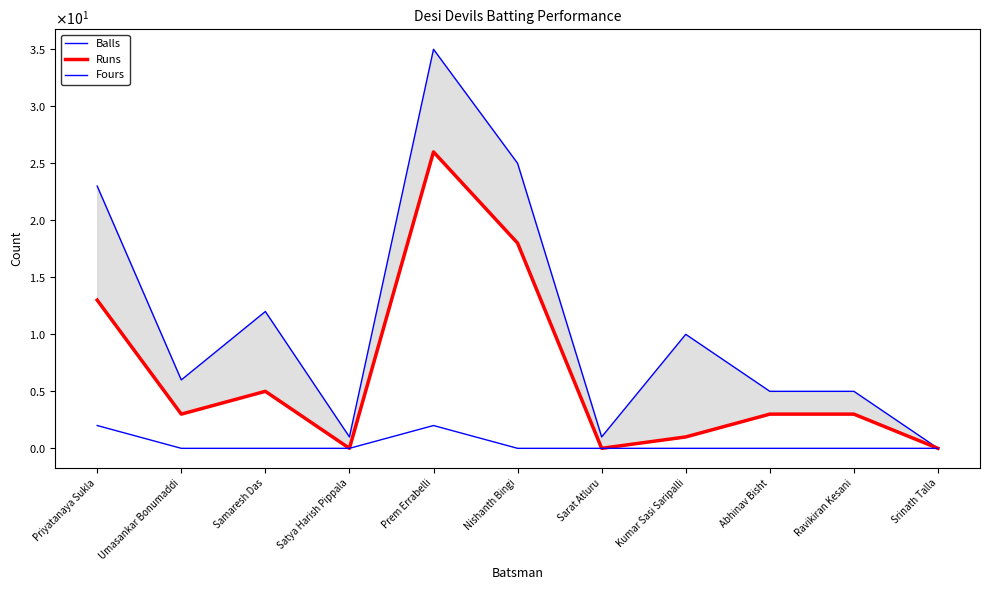

Which series has the largest total across all categories?

Balls